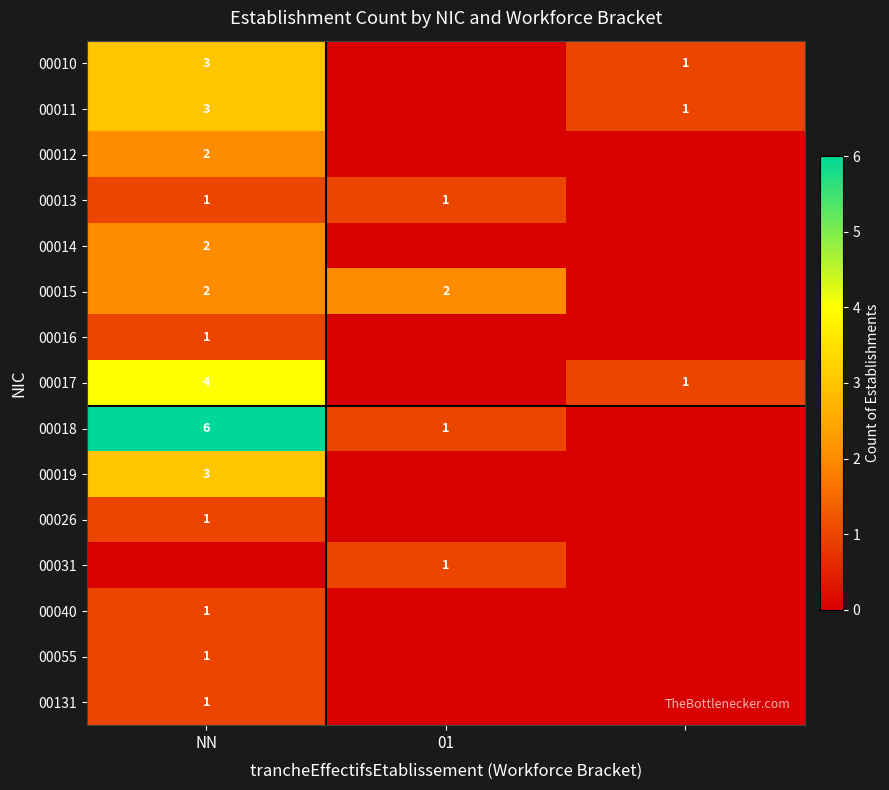

The 00131 series shows 2 at NN. True or false?

False